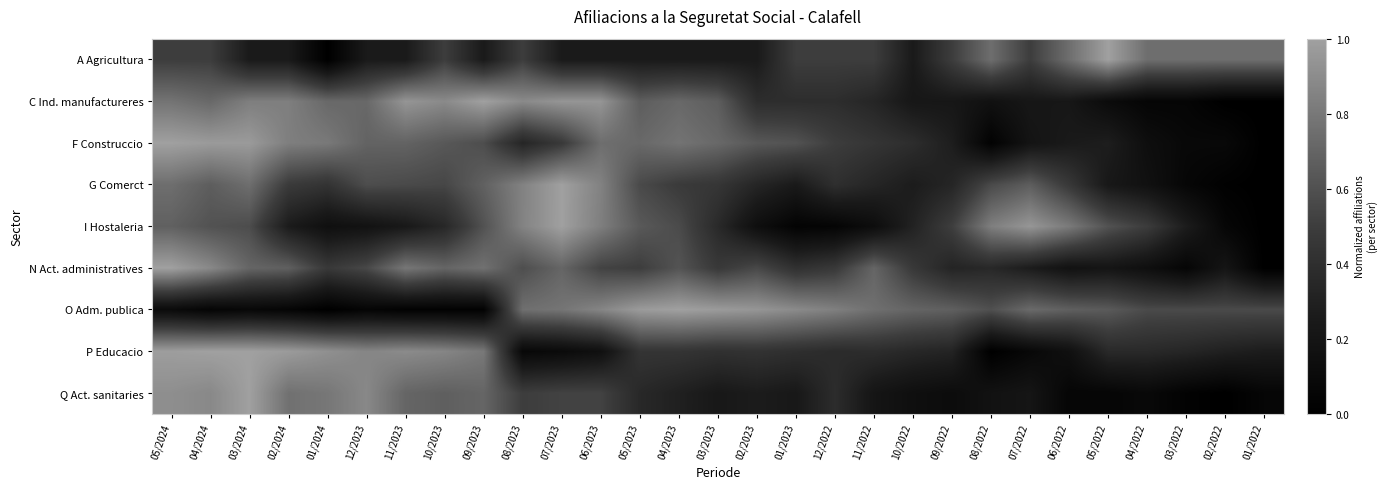

What is the total value across all series at 05/2023?

5.1